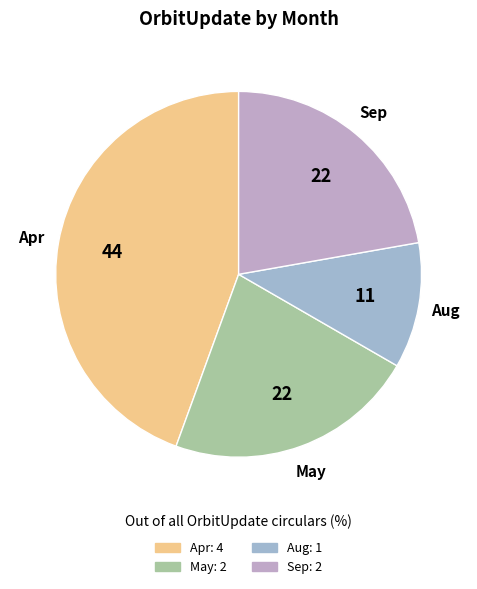

Count the number of slices in the pie.

4